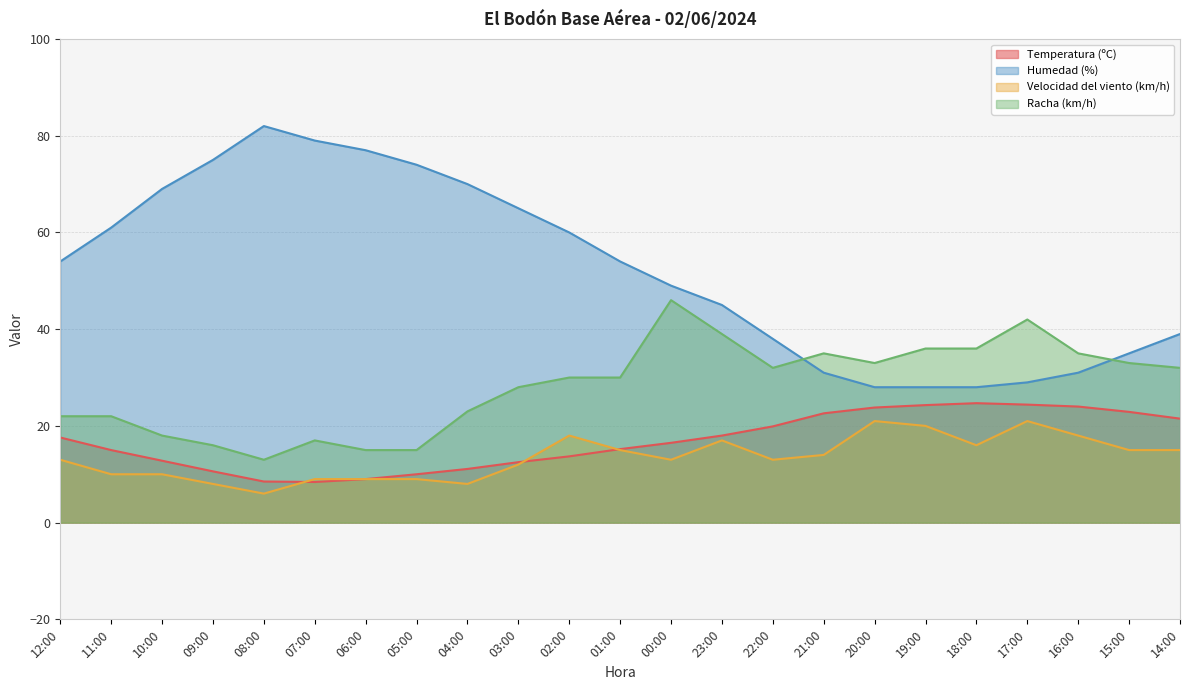

Rank the categories by Racha (km/h) value from highest to lowest.

00:00, 17:00, 23:00, 19:00, 18:00, 21:00, 16:00, 20:00, 15:00, 22:00, 14:00, 02:00, 01:00, 03:00, 04:00, 12:00, 11:00, 10:00, 07:00, 09:00, 06:00, 05:00, 08:00